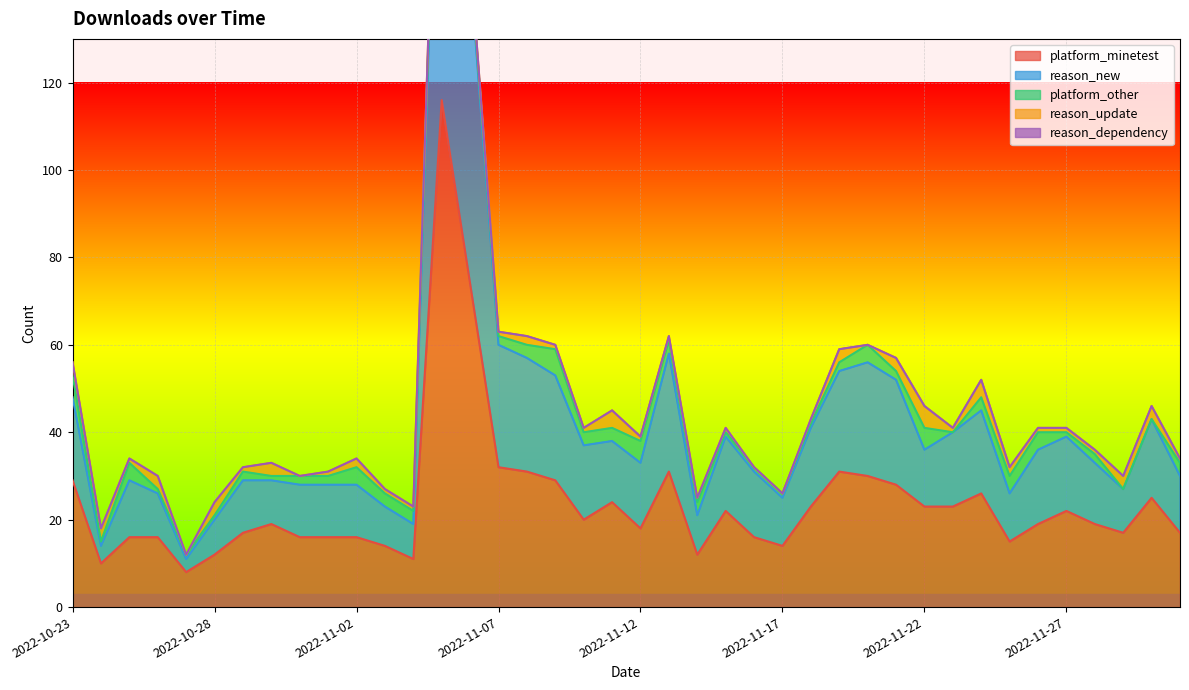

Reading left to right, extract all data points from this chart.

platform_minetest: 2022-10-23=29	2022-10-24=10	2022-10-25=16	2022-10-26=16	2022-10-27=8	2022-10-28=12	2022-10-29=17	2022-10-30=19	2022-10-31=16	2022-11-01=16	2022-11-02=16	2022-11-03=14	2022-11-04=11	2022-11-05=116	2022-11-06=74	2022-11-07=32	2022-11-08=31	2022-11-09=29	2022-11-10=20	2022-11-11=24	2022-11-12=18	2022-11-13=31	2022-11-14=12	2022-11-15=22	2022-11-16=16	2022-11-17=14	2022-11-18=23	2022-11-19=31	2022-11-20=30	2022-11-21=28	2022-11-22=23	2022-11-23=23	2022-11-24=26	2022-11-25=15	2022-11-26=19	2022-11-27=22	2022-11-28=19	2022-11-29=17	2022-11-30=25	2022-12-01=17
reason_new: 2022-10-23=19	2022-10-24=4	2022-10-25=13	2022-10-26=10	2022-10-27=3	2022-10-28=8	2022-10-29=12	2022-10-30=10	2022-10-31=12	2022-11-01=12	2022-11-02=12	2022-11-03=9	2022-11-04=8	2022-11-05=105	2022-11-06=72	2022-11-07=28	2022-11-08=26	2022-11-09=24	2022-11-10=17	2022-11-11=14	2022-11-12=15	2022-11-13=27	2022-11-14=9	2022-11-15=17	2022-11-16=15	2022-11-17=11	2022-11-18=18	2022-11-19=23	2022-11-20=26	2022-11-21=24	2022-11-22=13	2022-11-23=17	2022-11-24=19	2022-11-25=11	2022-11-26=17	2022-11-27=17	2022-11-28=14	2022-11-29=10	2022-11-30=18	2022-12-01=13
platform_other: 2022-10-23=5	2022-10-24=1	2022-10-25=4	2022-10-26=1	2022-10-27=1	2022-10-28=1	2022-10-29=2	2022-10-30=1	2022-10-31=2	2022-11-01=2	2022-11-02=4	2022-11-03=3	2022-11-04=3	2022-11-05=3	2022-11-06=2	2022-11-07=2	2022-11-08=3	2022-11-09=6	2022-11-10=3	2022-11-11=3	2022-11-12=5	2022-11-13=3	2022-11-14=3	2022-11-15=1	2022-11-16=1	2022-11-17=1	2022-11-18=1	2022-11-19=2	2022-11-20=4	2022-11-21=2	2022-11-22=5	2022-11-23=0	2022-11-24=3	2022-11-25=4	2022-11-26=4	2022-11-27=1	2022-11-28=2	2022-11-29=0	2022-11-30=0	2022-12-01=3
reason_update: 2022-10-23=3	2022-10-24=3	2022-10-25=1	2022-10-26=3	2022-10-27=0	2022-10-28=3	2022-10-29=1	2022-10-30=3	2022-10-31=0	2022-11-01=1	2022-11-02=2	2022-11-03=1	2022-11-04=1	2022-11-05=3	2022-11-06=1	2022-11-07=1	2022-11-08=2	2022-11-09=1	2022-11-10=1	2022-11-11=4	2022-11-12=1	2022-11-13=1	2022-11-14=1	2022-11-15=1	2022-11-16=0	2022-11-17=0	2022-11-18=1	2022-11-19=3	2022-11-20=0	2022-11-21=3	2022-11-22=5	2022-11-23=1	2022-11-24=4	2022-11-25=2	2022-11-26=1	2022-11-27=1	2022-11-28=1	2022-11-29=3	2022-11-30=3	2022-12-01=1
reason_dependency: 2022-10-23=0	2022-10-24=0	2022-10-25=0	2022-10-26=0	2022-10-27=0	2022-10-28=0	2022-10-29=0	2022-10-30=0	2022-10-31=0	2022-11-01=0	2022-11-02=0	2022-11-03=0	2022-11-04=0	2022-11-05=0	2022-11-06=0	2022-11-07=0	2022-11-08=0	2022-11-09=0	2022-11-10=0	2022-11-11=0	2022-11-12=0	2022-11-13=0	2022-11-14=0	2022-11-15=0	2022-11-16=0	2022-11-17=0	2022-11-18=0	2022-11-19=0	2022-11-20=0	2022-11-21=0	2022-11-22=0	2022-11-23=0	2022-11-24=0	2022-11-25=0	2022-11-26=0	2022-11-27=0	2022-11-28=0	2022-11-29=0	2022-11-30=0	2022-12-01=0